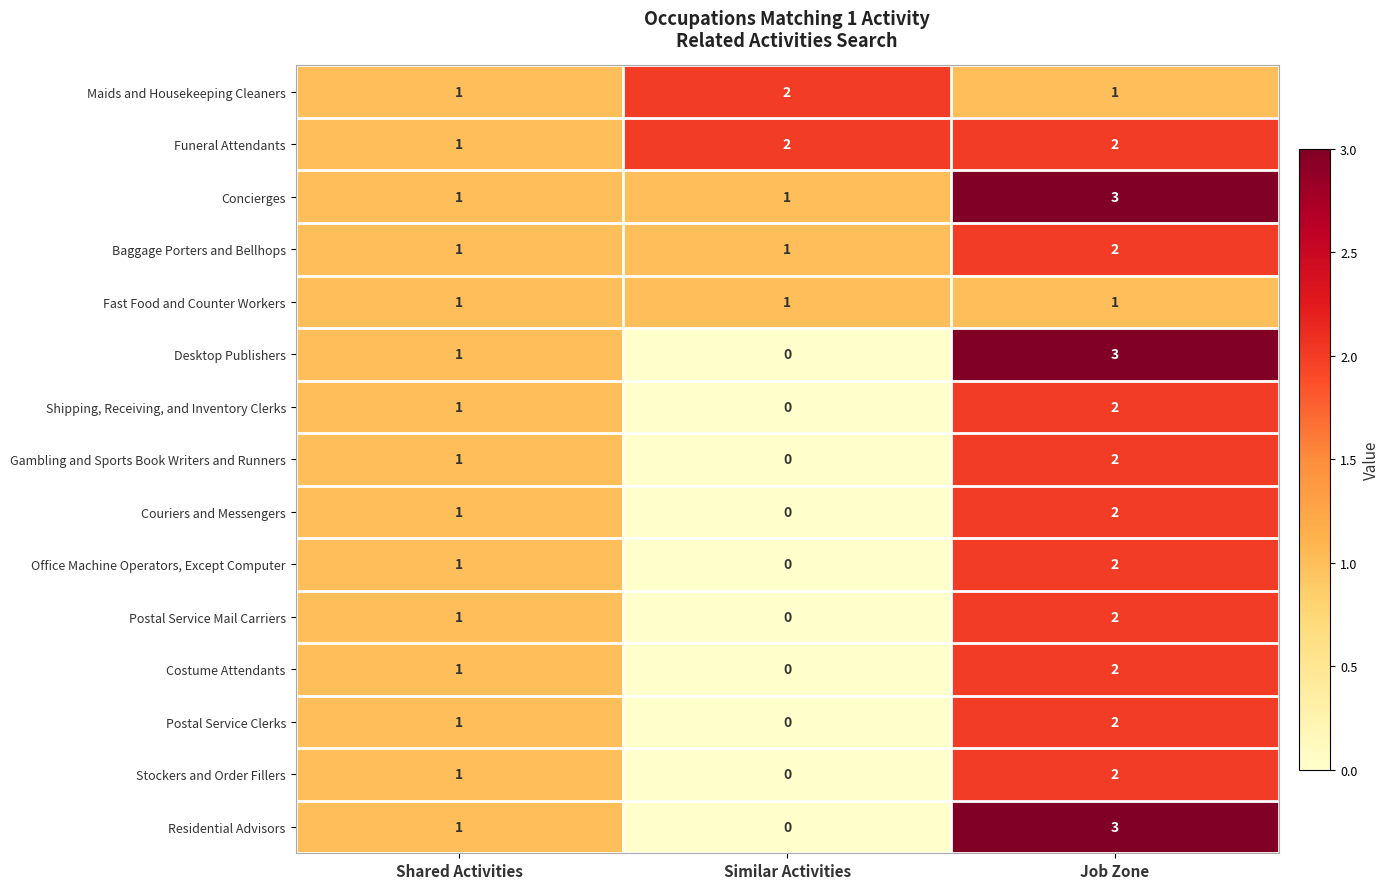

What is the difference between the highest and lowest values at Job Zone?

2